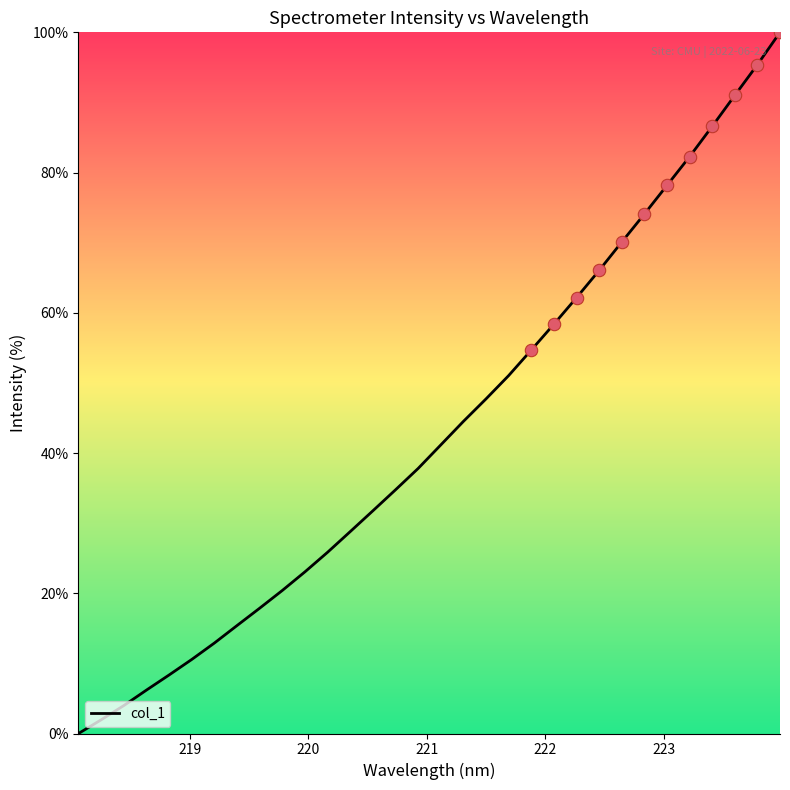

What is the greatest value displayed?

100.0